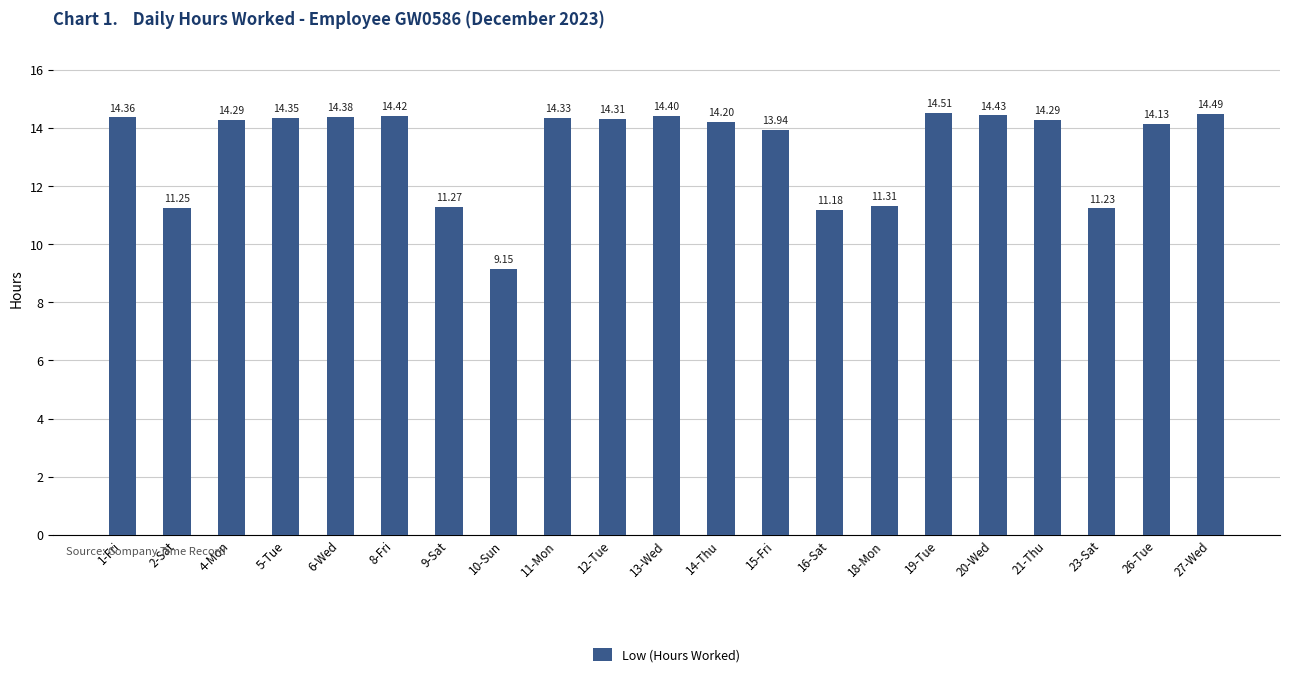

Approximately how many times larger is the value at 23-Sat compared to 2-Sat?

1.0